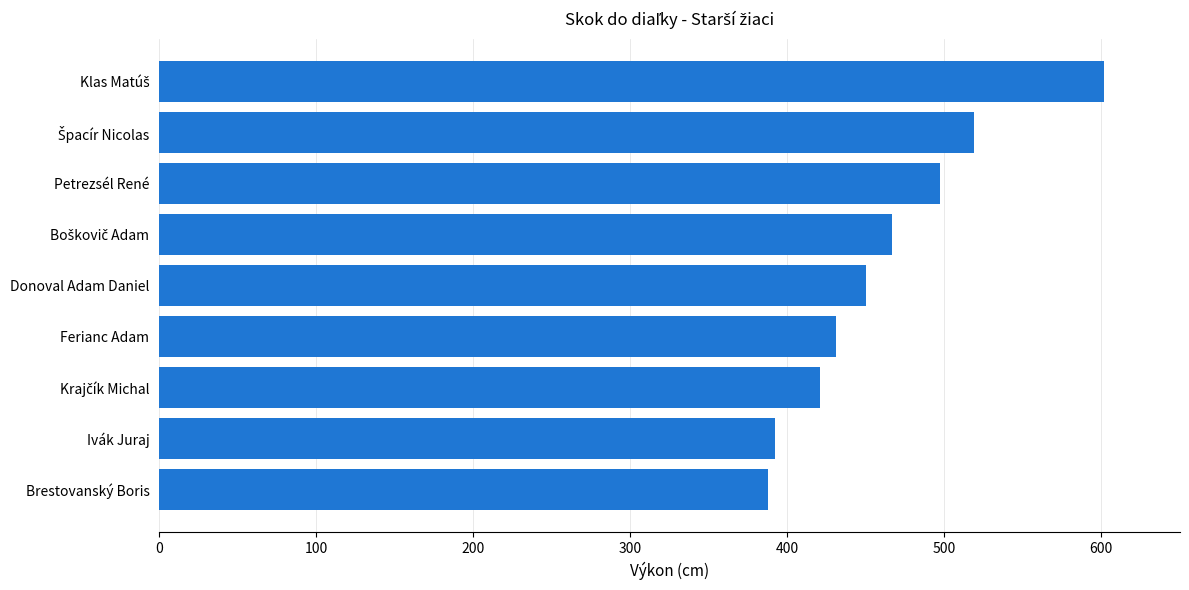

True or false: the data shows 265 at Brestovanský Boris.

False